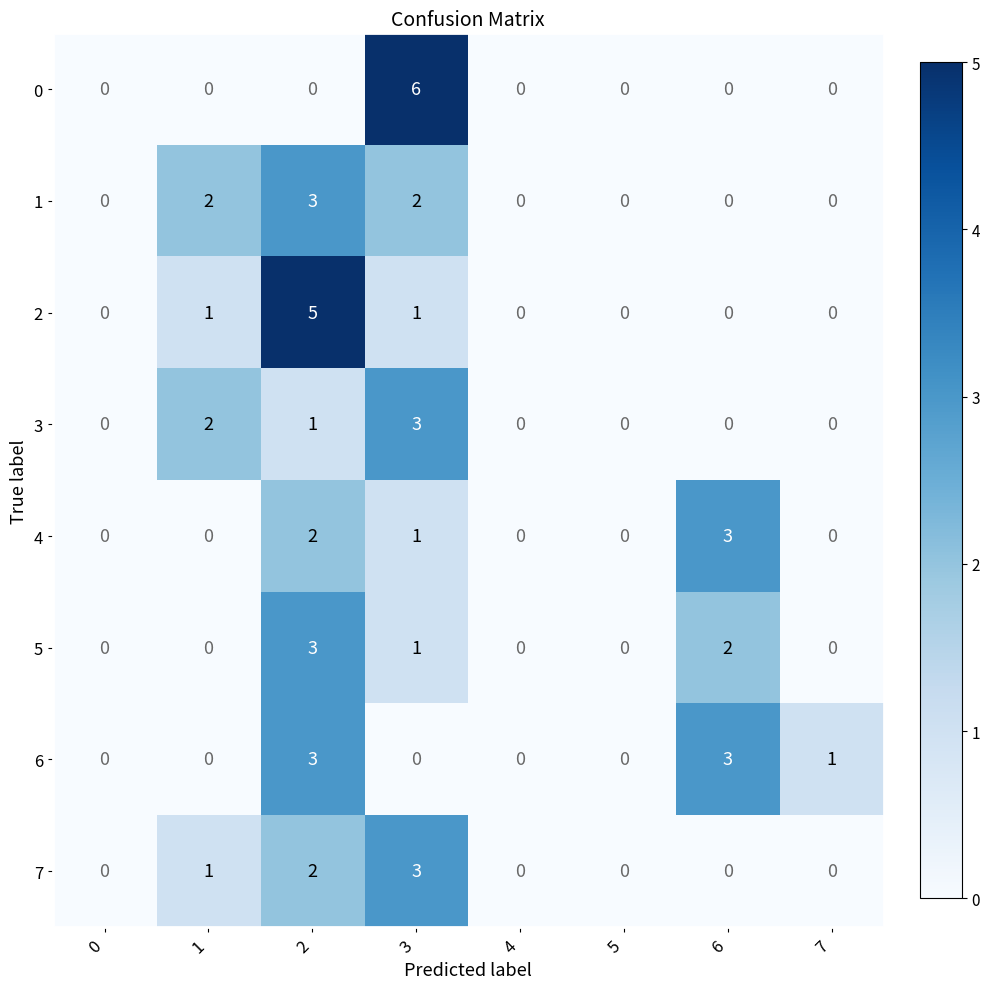

How many categories are shown in the chart?

8